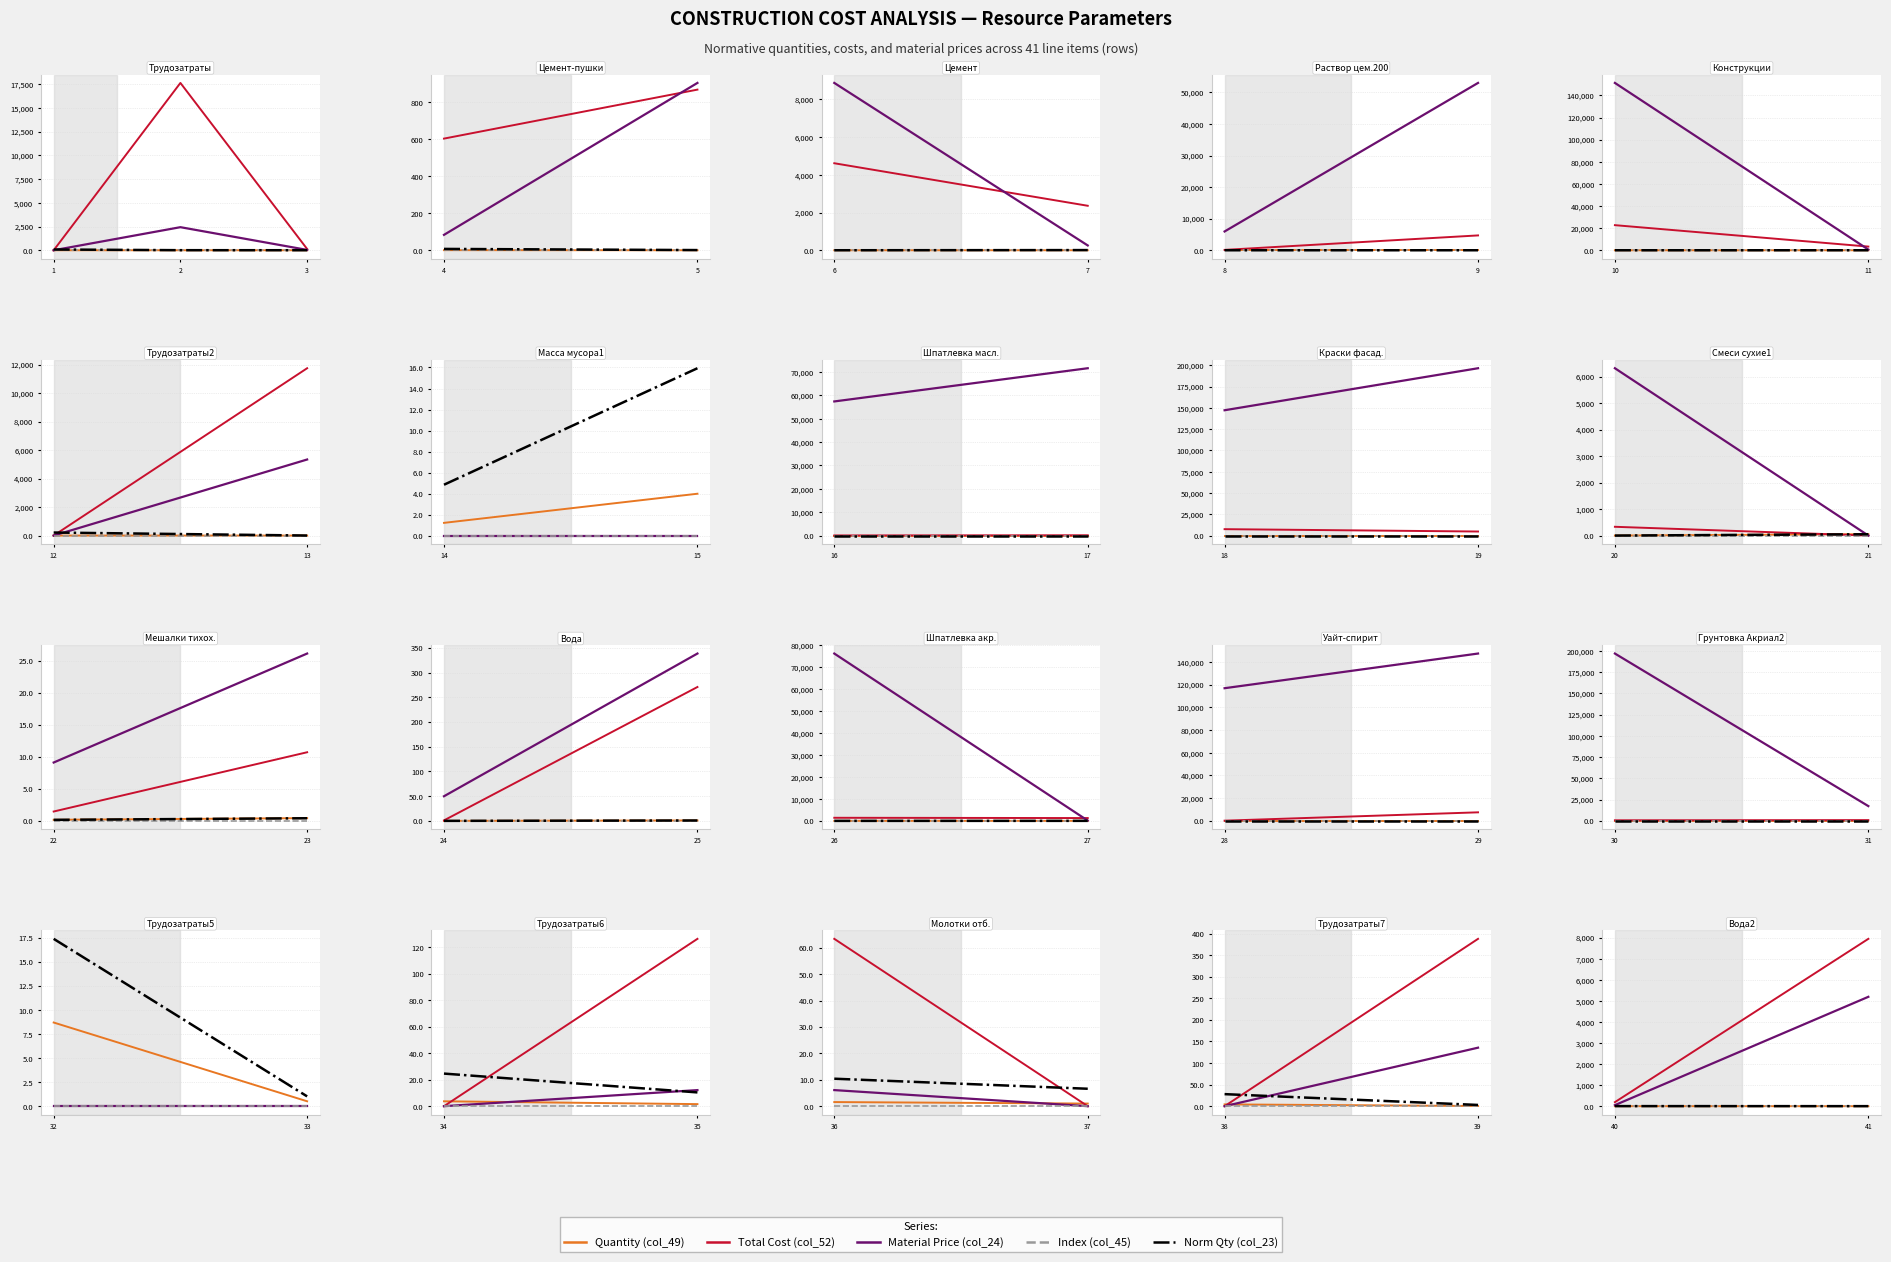

What is the greatest value displayed?

17620.3